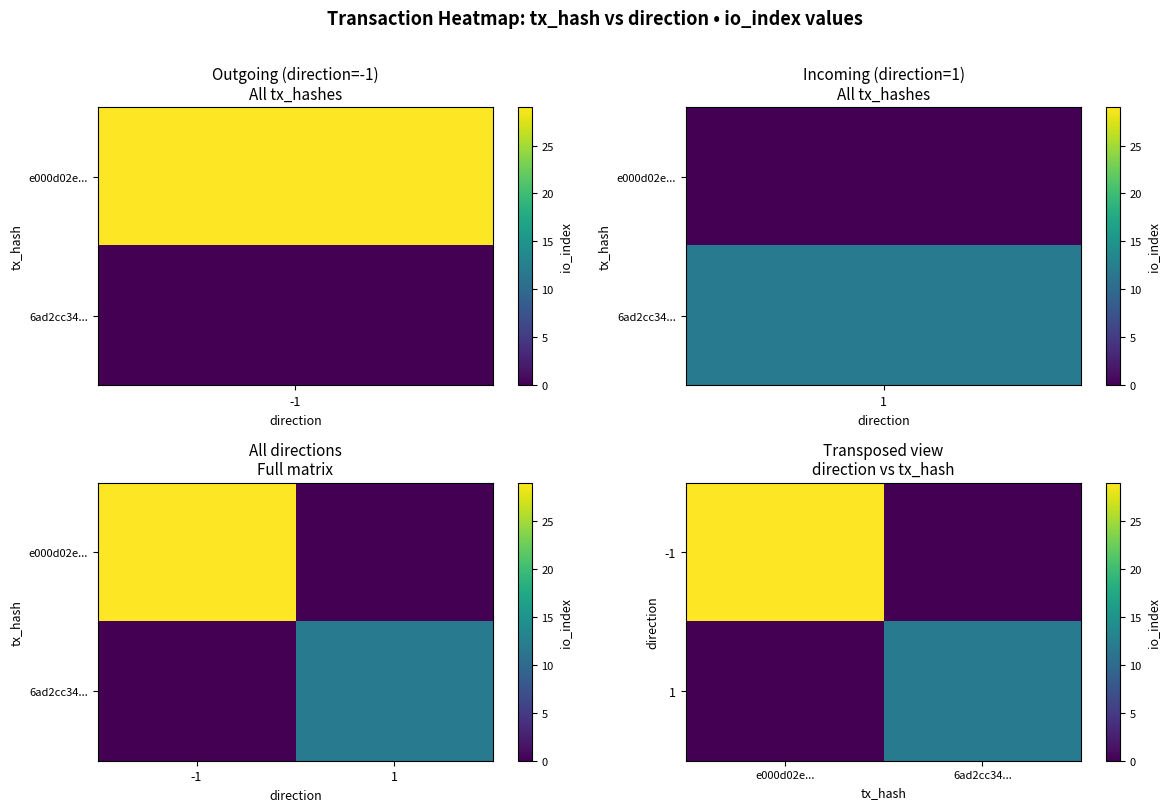

Is it true that -1 equals 29 at e000d02e...?

True